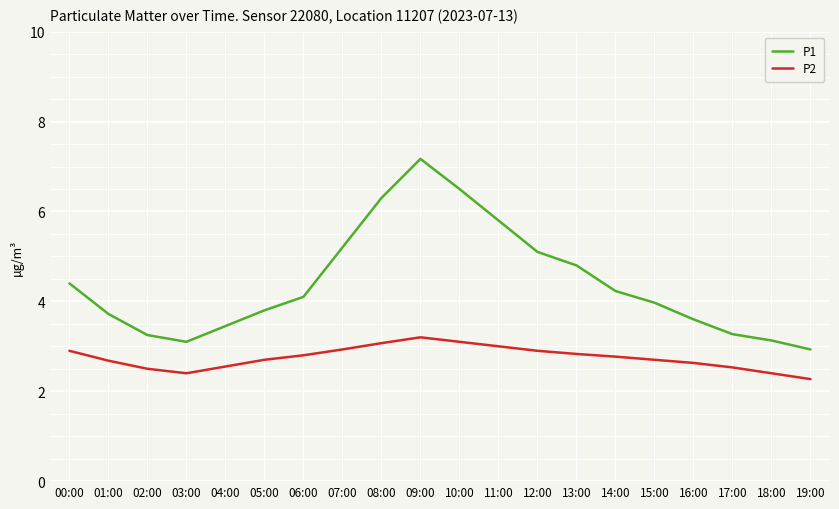

What is the maximum value shown in the chart?

7.2